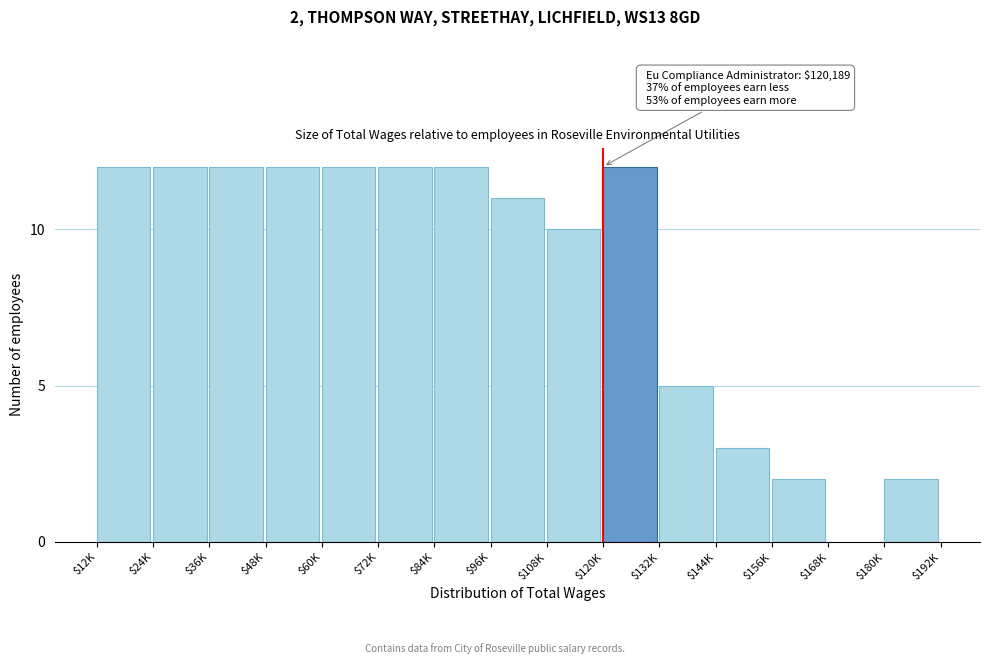

What is the maximum value shown in the chart?

12